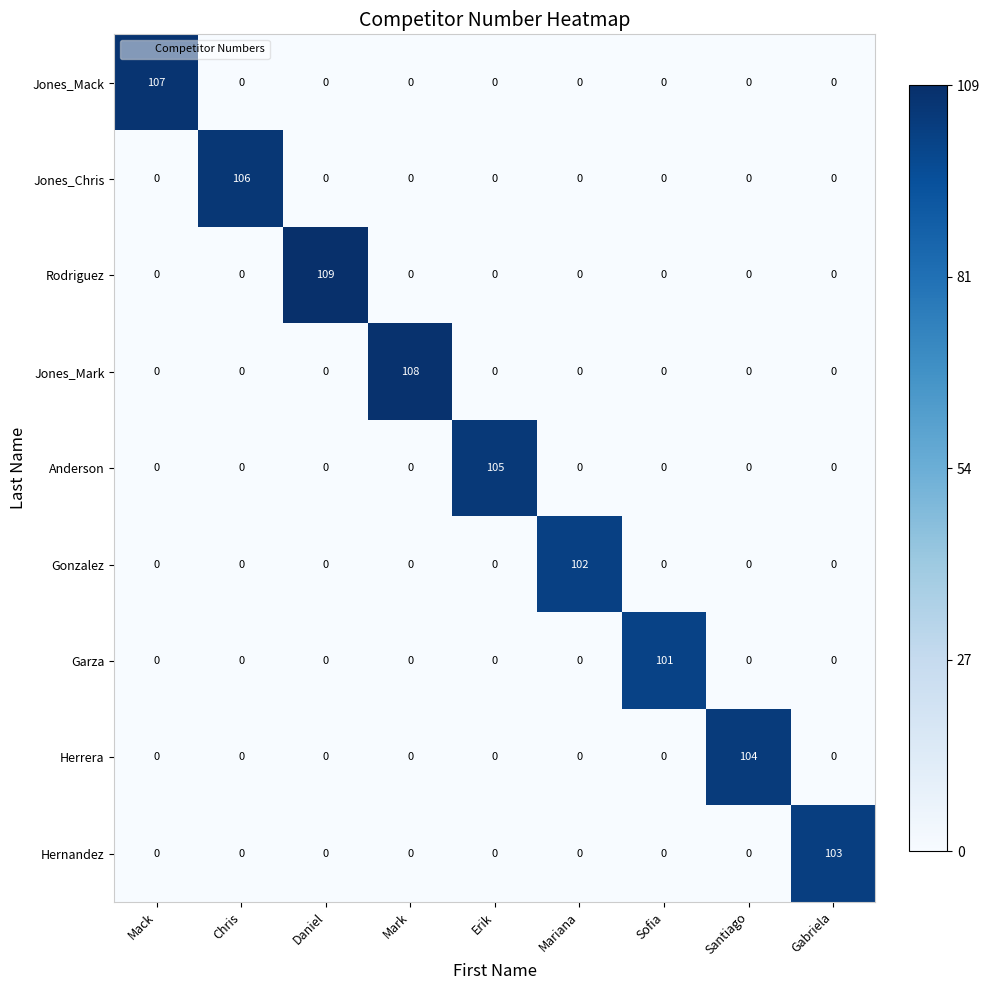

Between Mark and Santiago, which series saw the biggest shift?

Jones_Mark